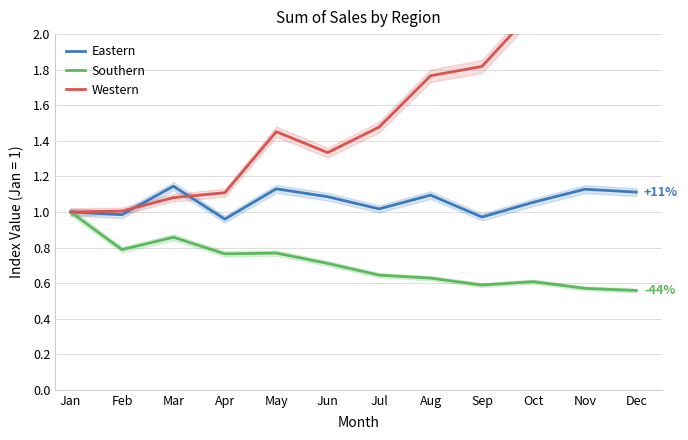

Where do Western and Eastern first cross each other?

Feb and Mar